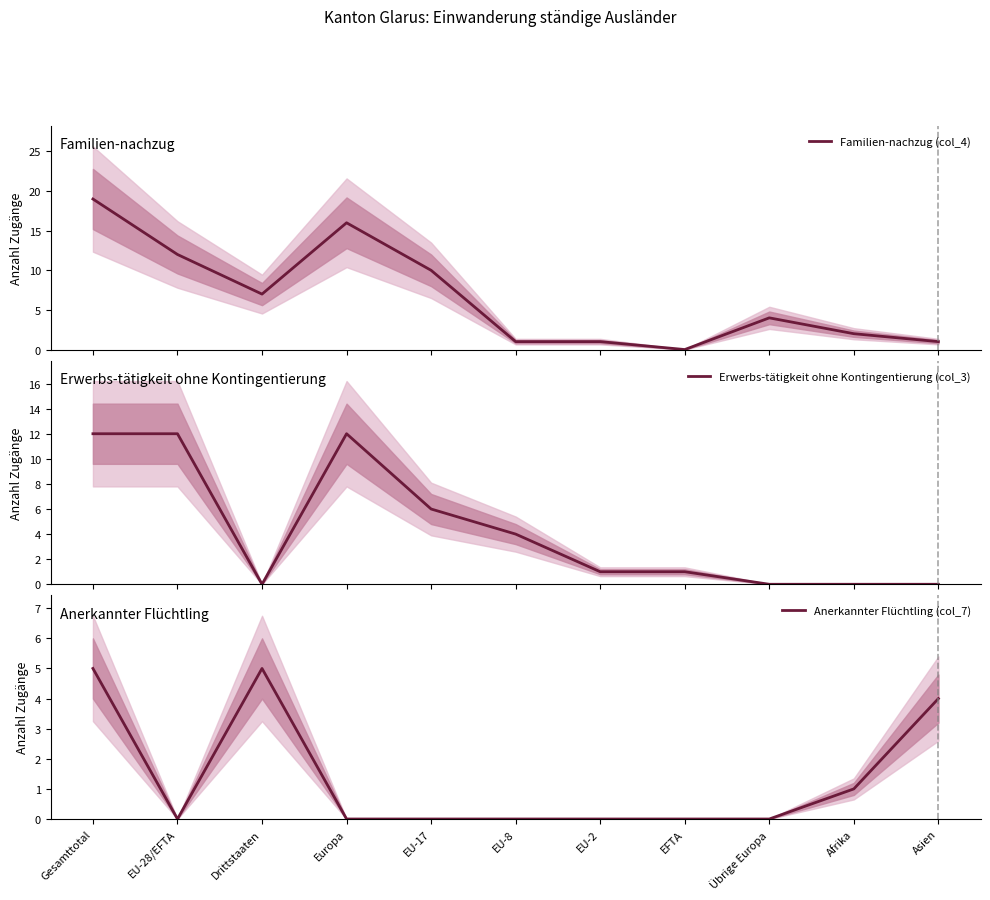

What is the label of the 7th point from the right?

EU-17